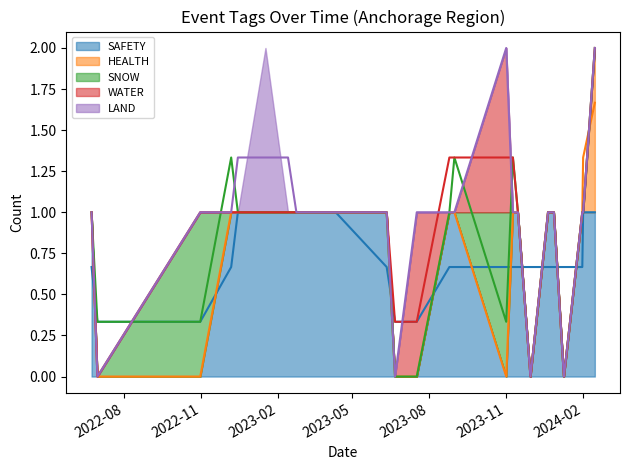

Which series has the largest total across all categories?

SAFETY